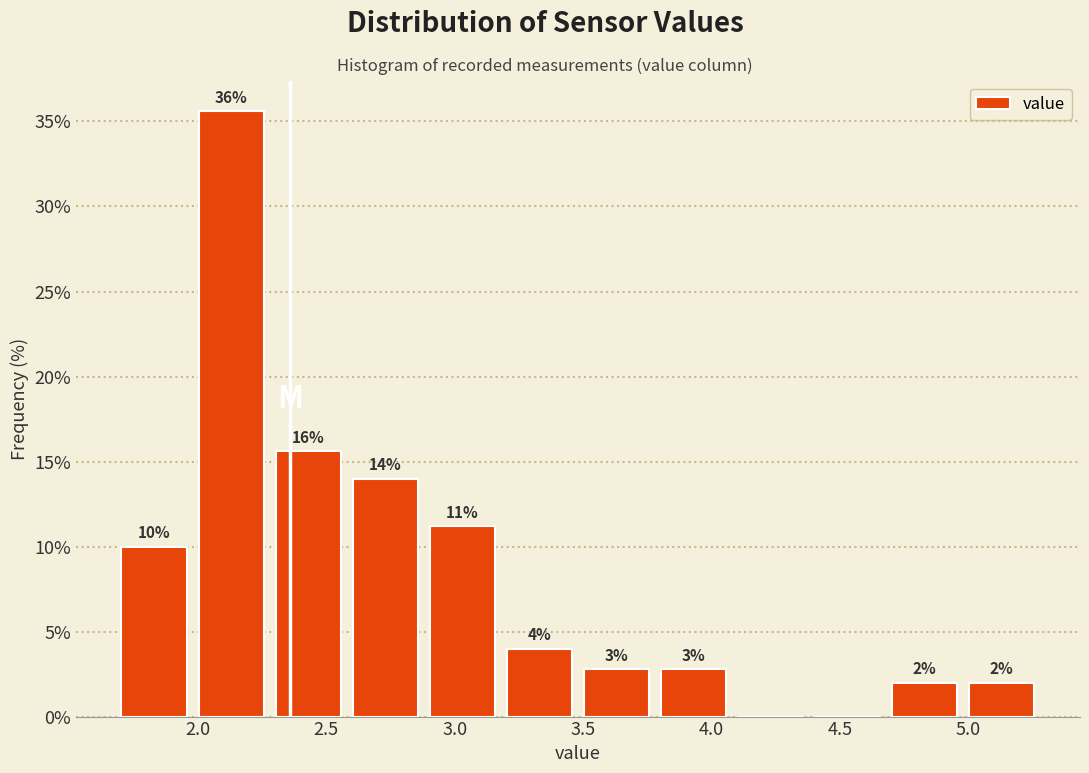

Which range on the x-axis has the tallest bar?

1.98 to 2.28